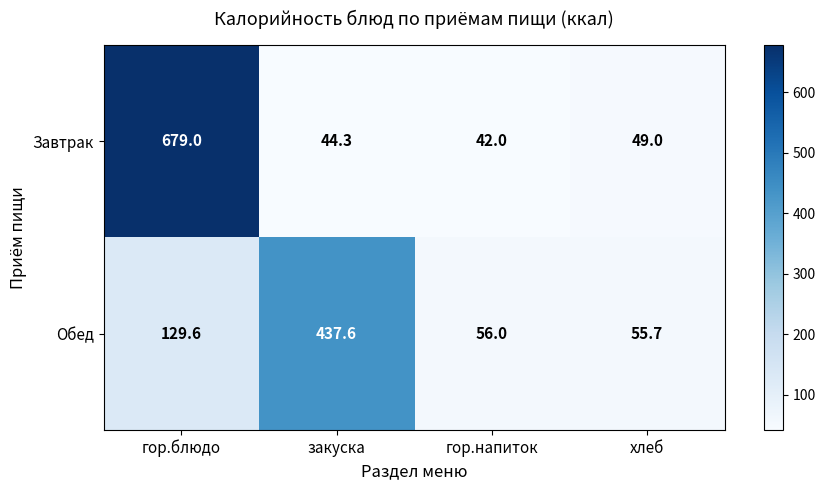

Count the number of data series in this chart.

2